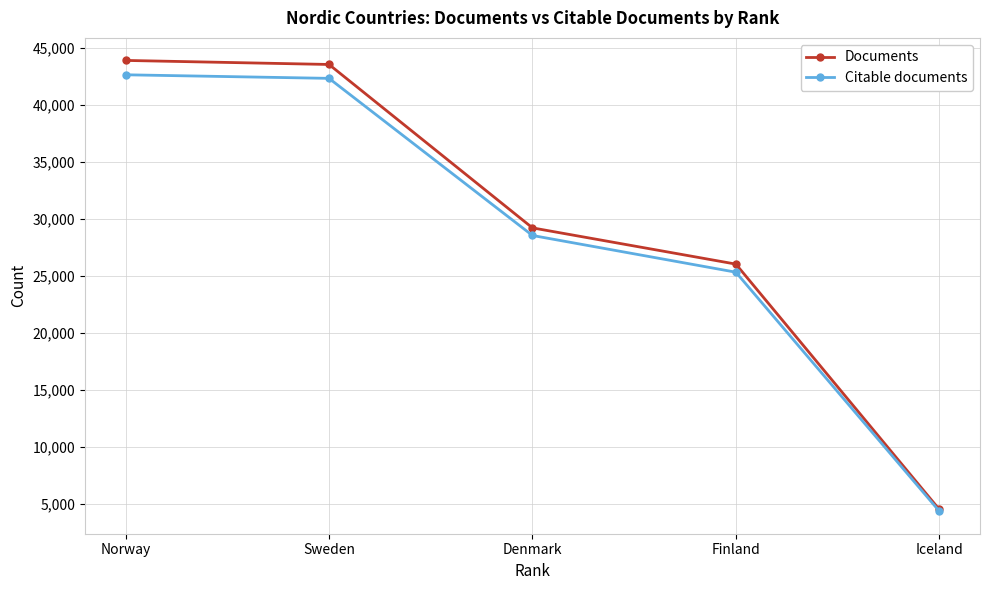

At how many categories does at least one series exceed 17663?

4